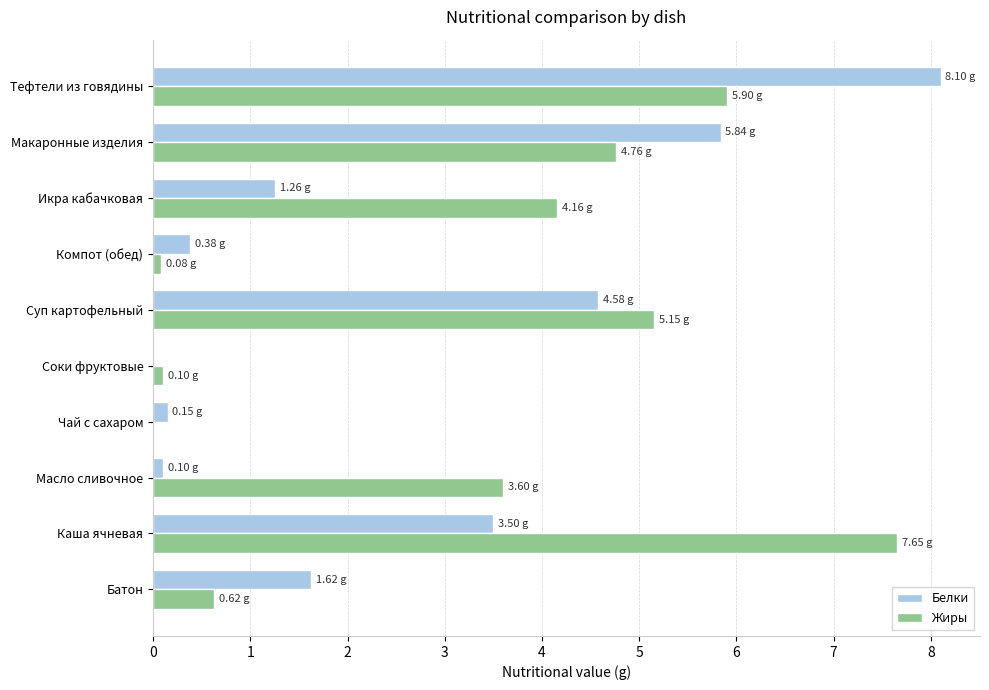

Which category has the highest value across all series?

Тефтели из говядины